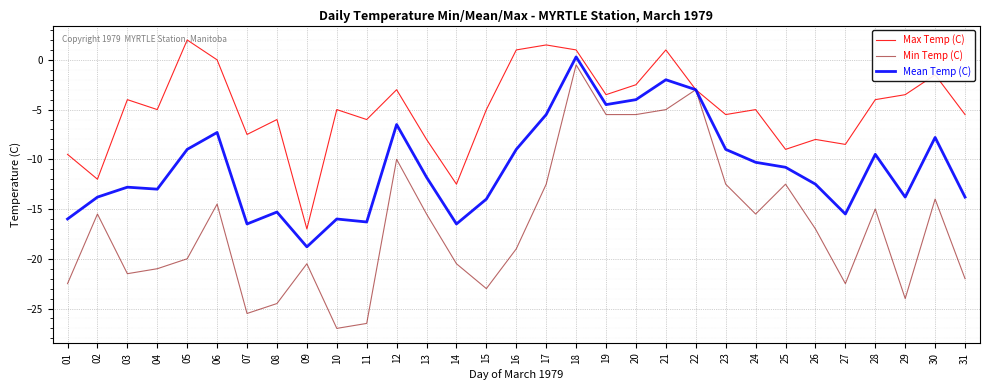

Rank the series at 07 from highest to lowest value.

Max Temp (C), Mean Temp (C), Min Temp (C)